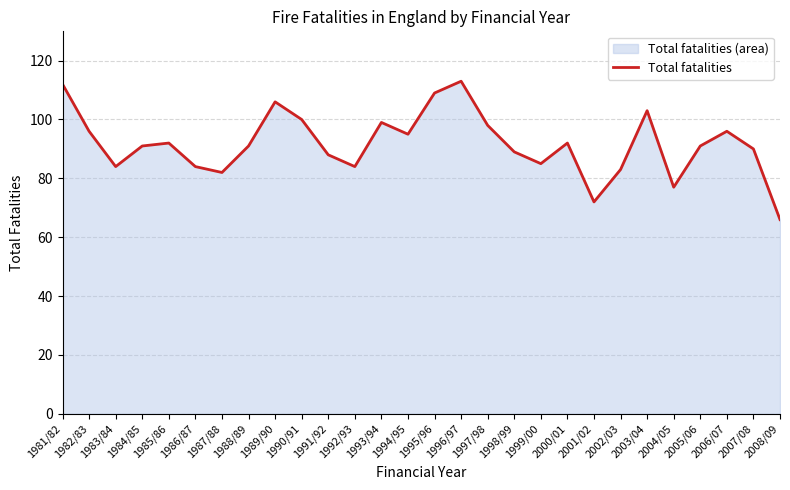

Count the number of data series in this chart.

1